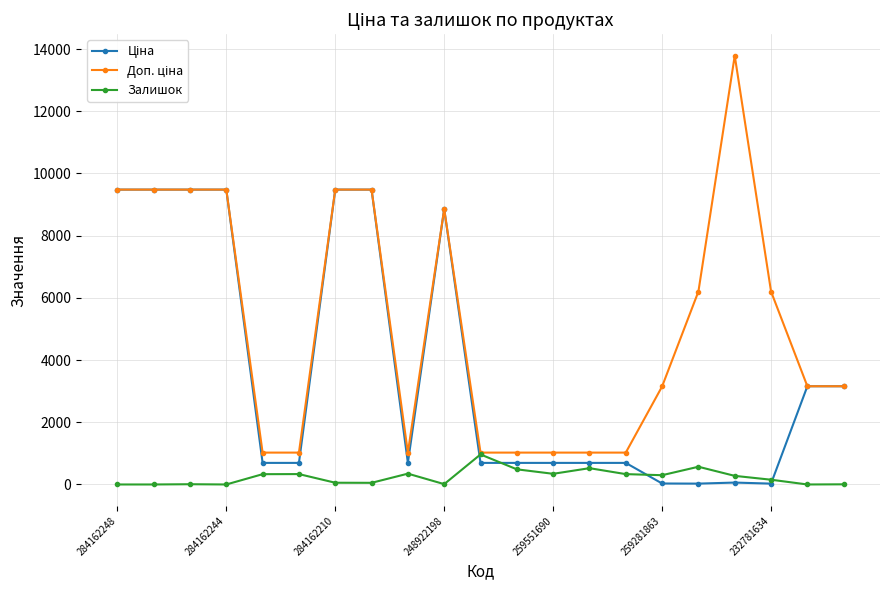

What is the maximum value for Залишок?

966.0